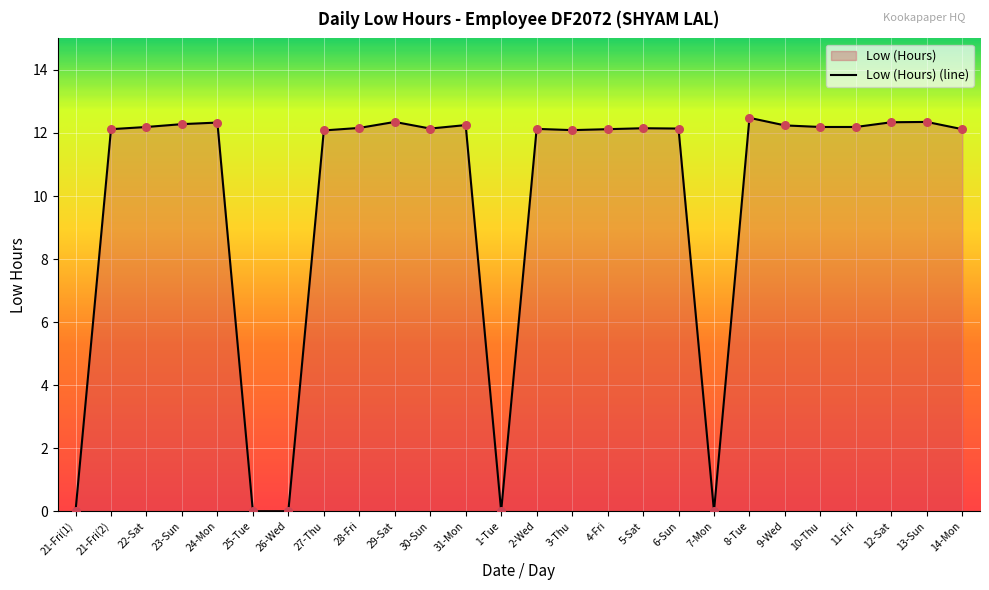

What is the change in value from 26-Wed to 29-Sat?

+12.3